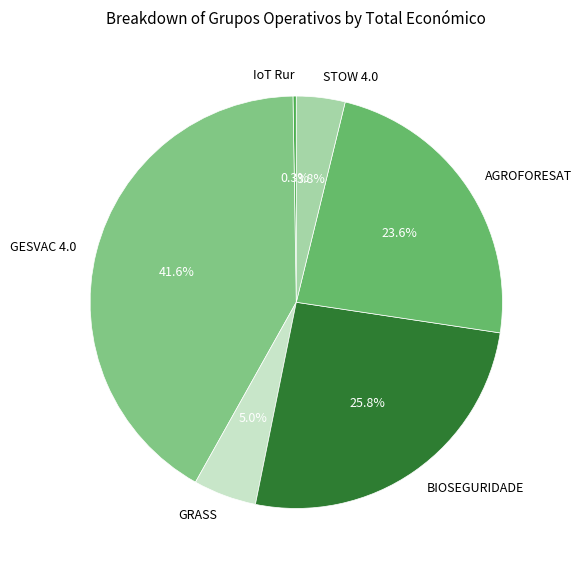

To the nearest percent, what is the combined percentage of GRASS and AGROFORESAT?

29%